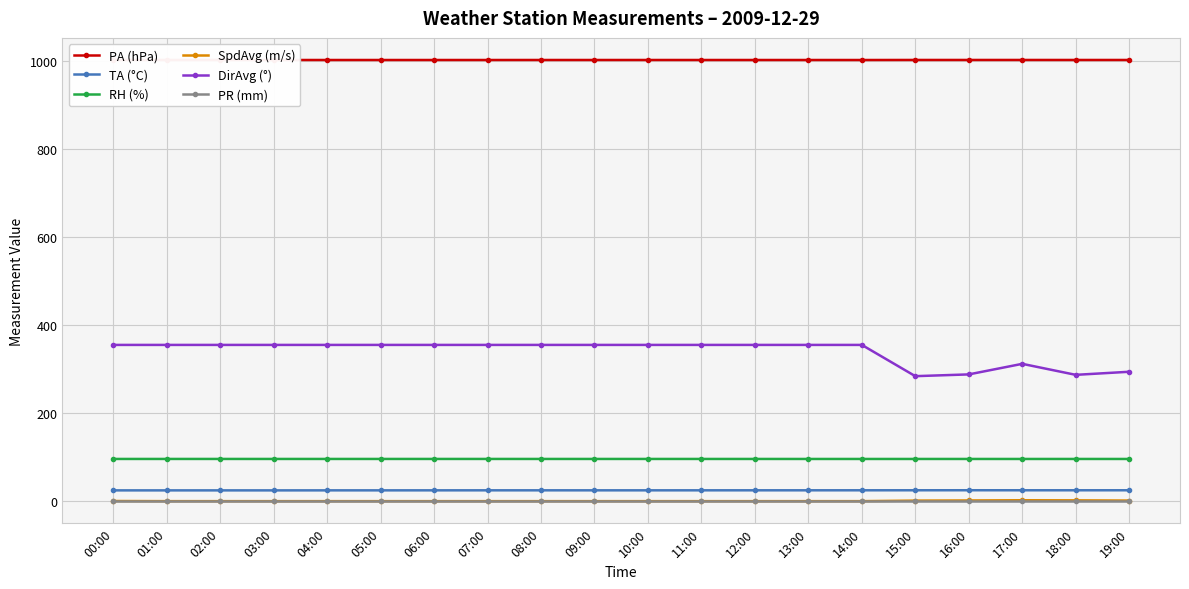

What is the sum of the DirAvg (°) values at 06:00 and 05:00?

710.0